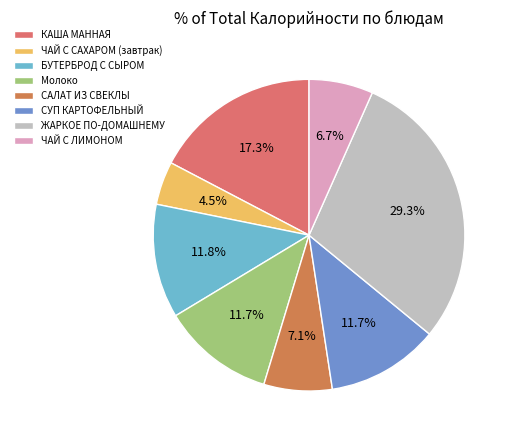

Between ЖАРКОЕ ПО-ДОМАШНЕМУ and КАША МАННАЯ, which is larger?

ЖАРКОЕ ПО-ДОМАШНЕМУ